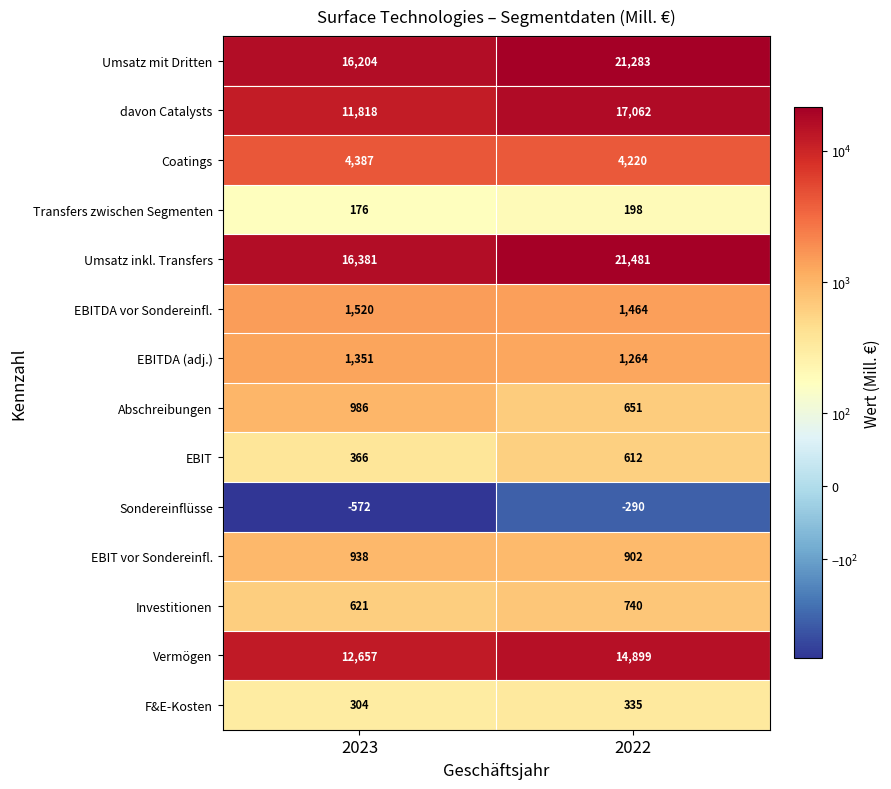

At how many categories does at least one series exceed 9956?

2